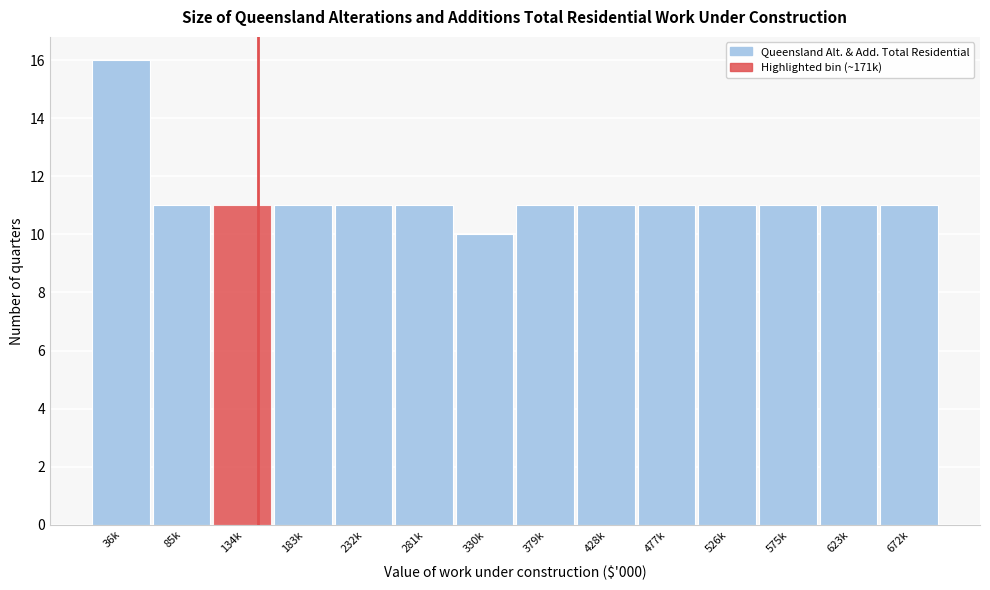

Reading left to right, what are all the values shown in this chart?

36k=16	85k=11	134k=11	183k=11	232k=11	281k=11	330k=10	379k=11	428k=11	477k=11	526k=11	575k=11	623k=11	672k=11